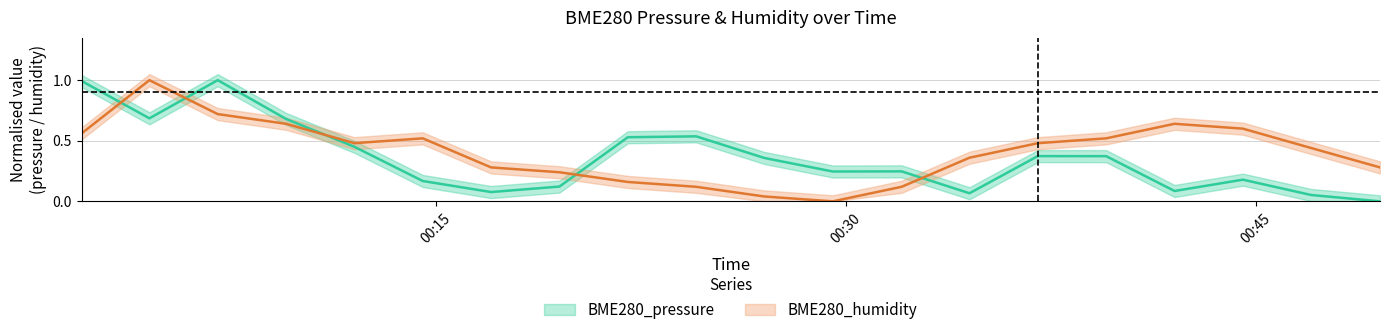

What is the sum of the BME280_pressure values at 2023/03/02 00:47:01 and 2023/03/02 00:04:31?

0.7